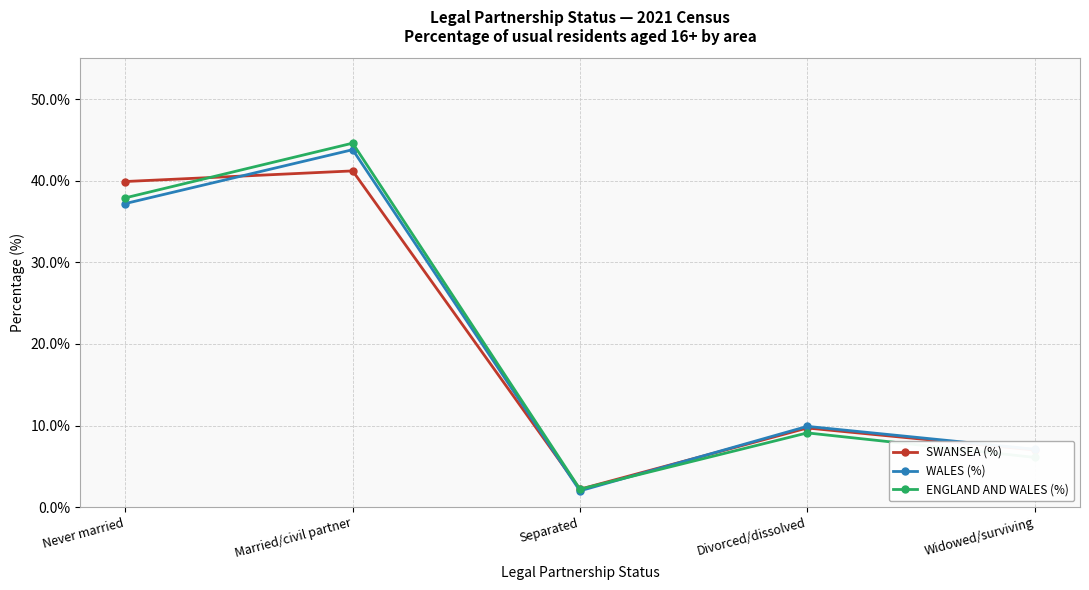

At which category does SWANSEA (%) reach its first local valley?

Separated